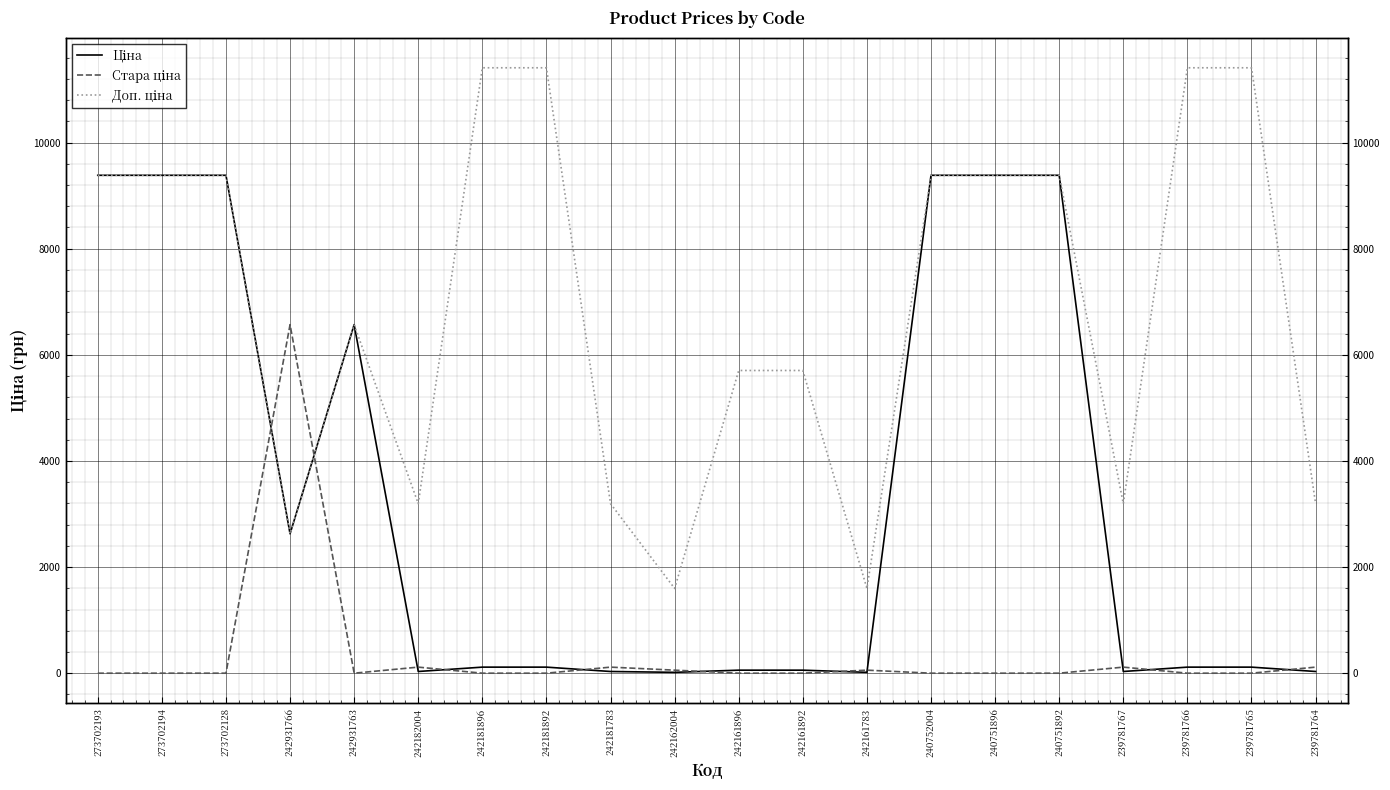

Which category has the lowest value in the Доп. ціна series?

242162004